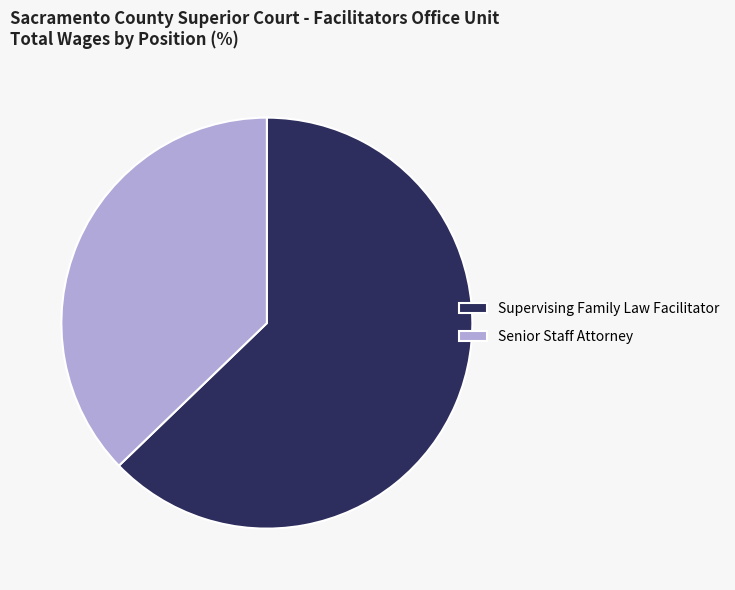

Do Senior Staff Attorney and Supervising Family Law Facilitator together represent more than half of the pie?

Yes